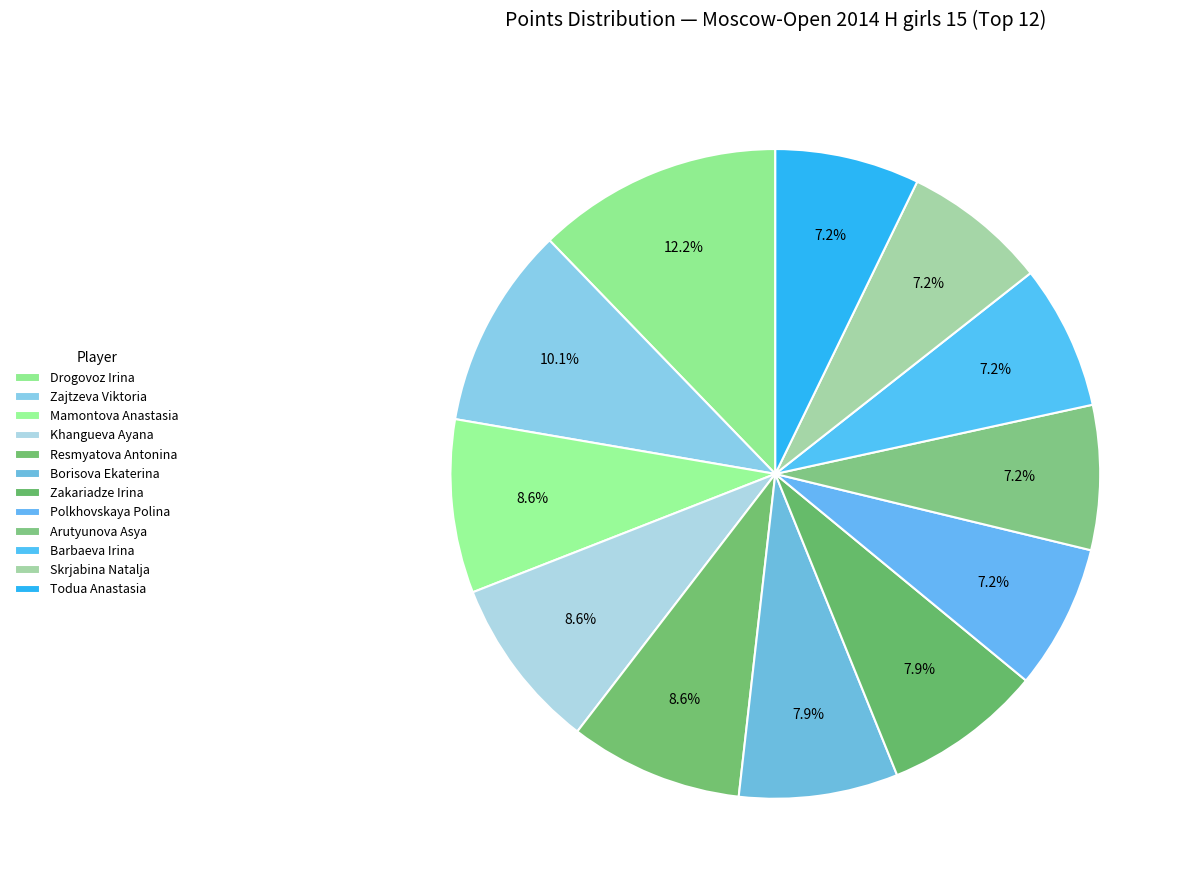

What percentage is NOT represented by Khangueva Ayana?

91.4%